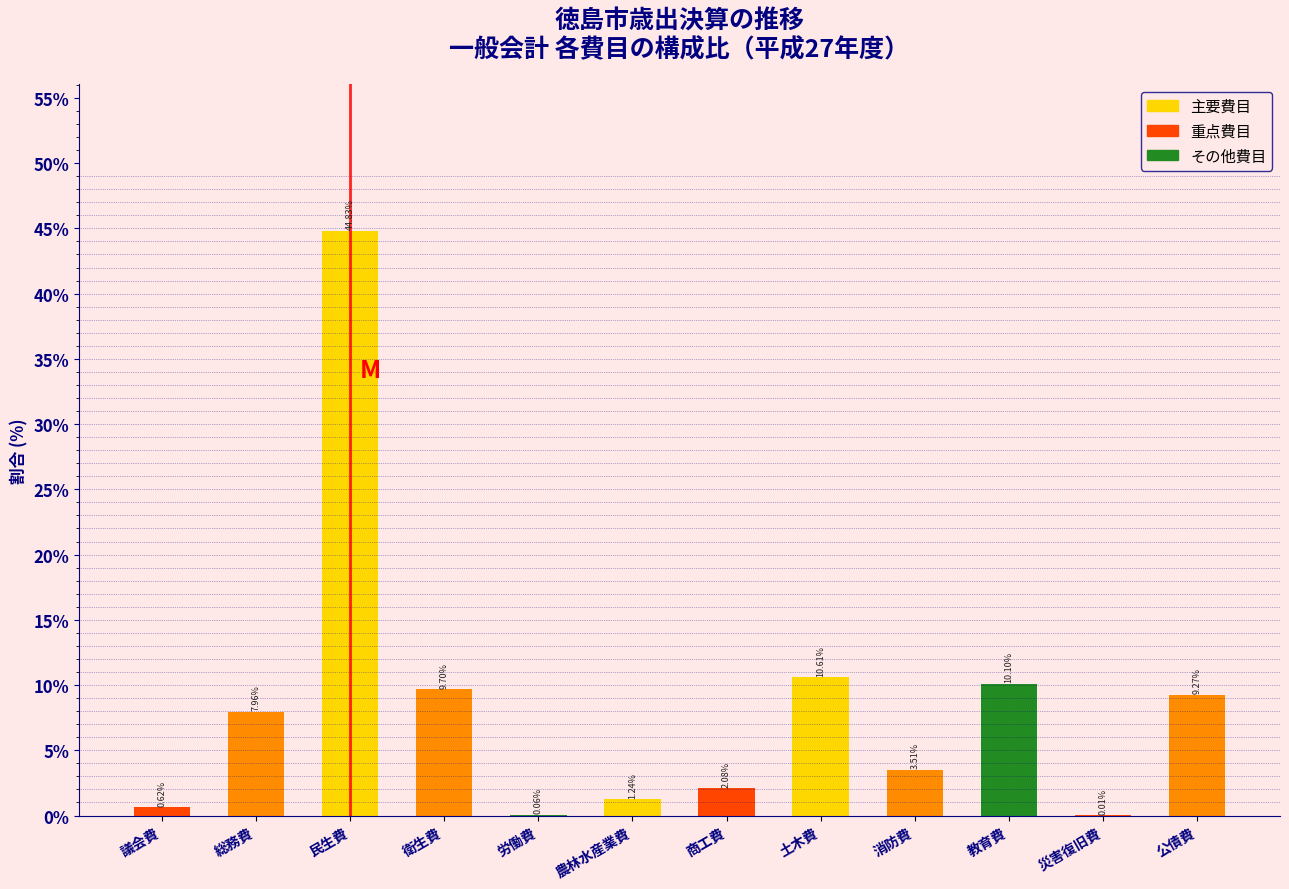

Which label corresponds to the largest value in the chart?

民生費